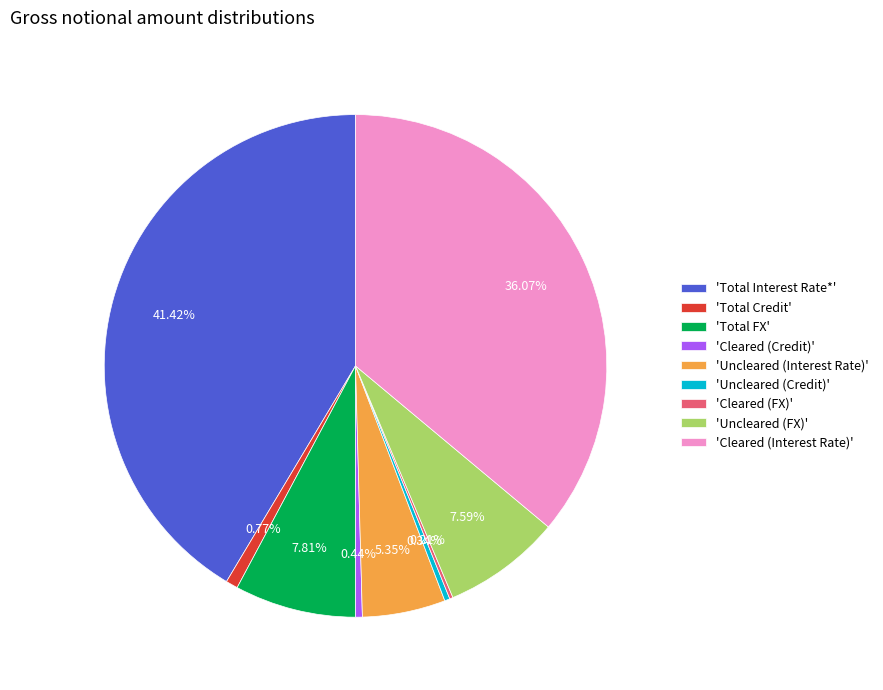

Is 'Uncleared (Credit)' the majority of the pie?

No